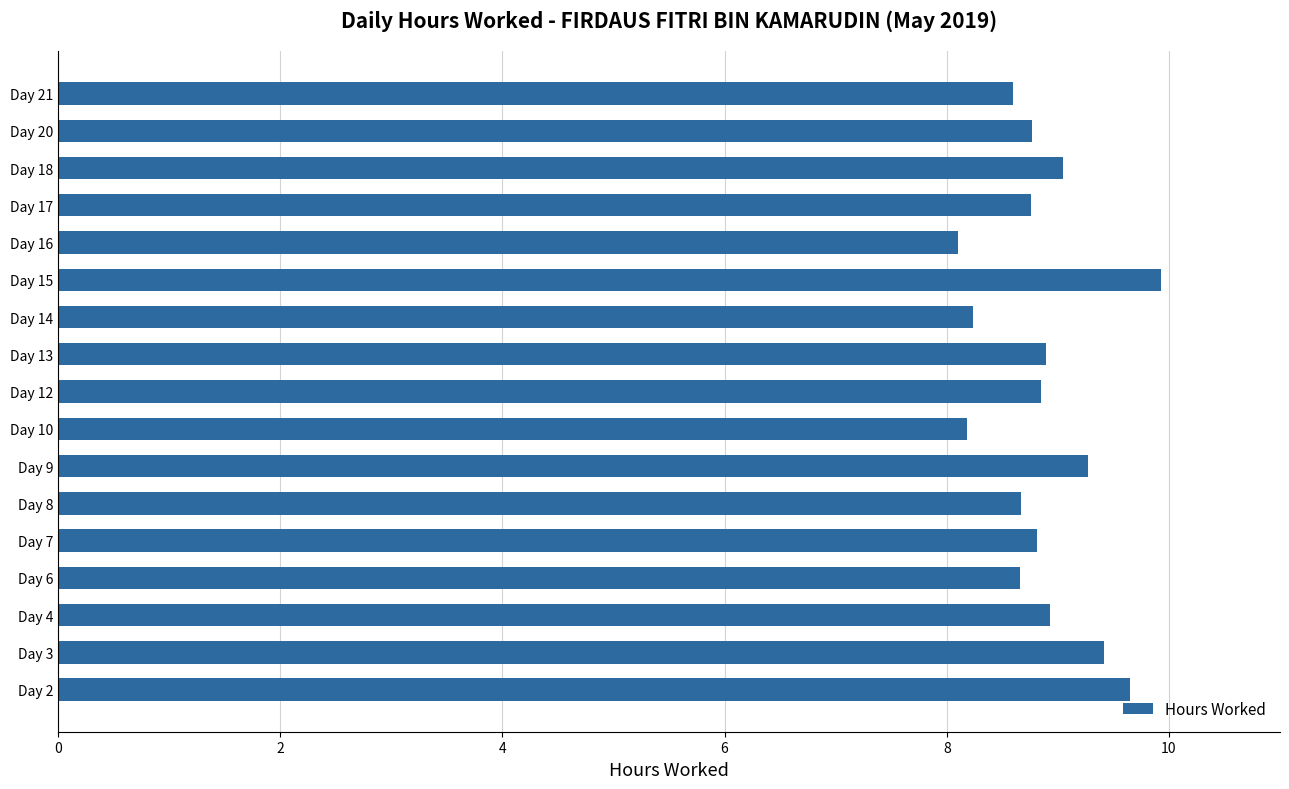

What is the maximum value shown in the chart?

9.9